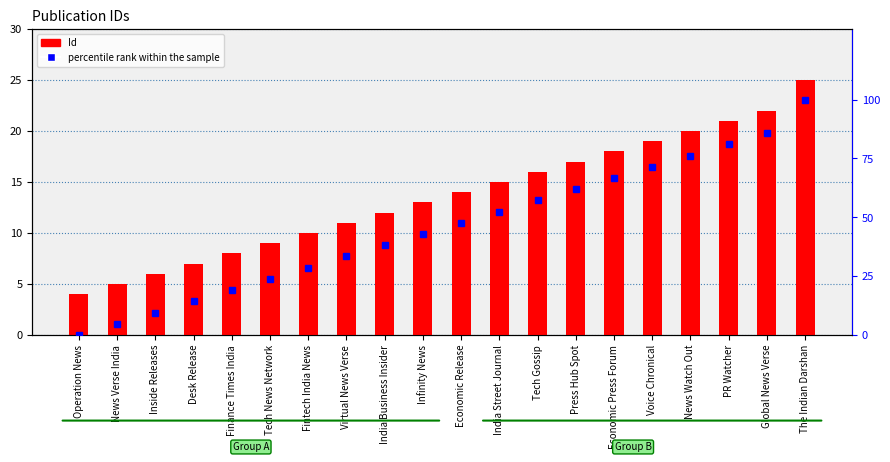

The Id series shows 13.0 at Infinity News. True or false?

True